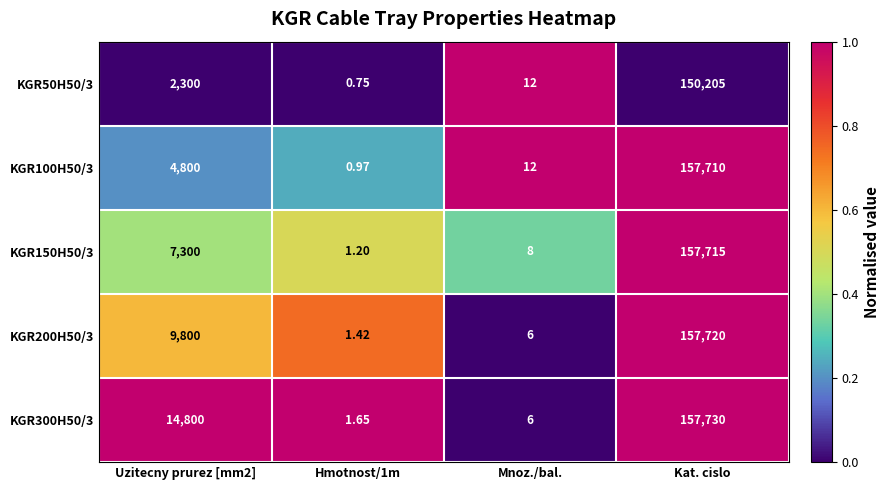

Which series has the widest spread of values?

KGR300H50/3